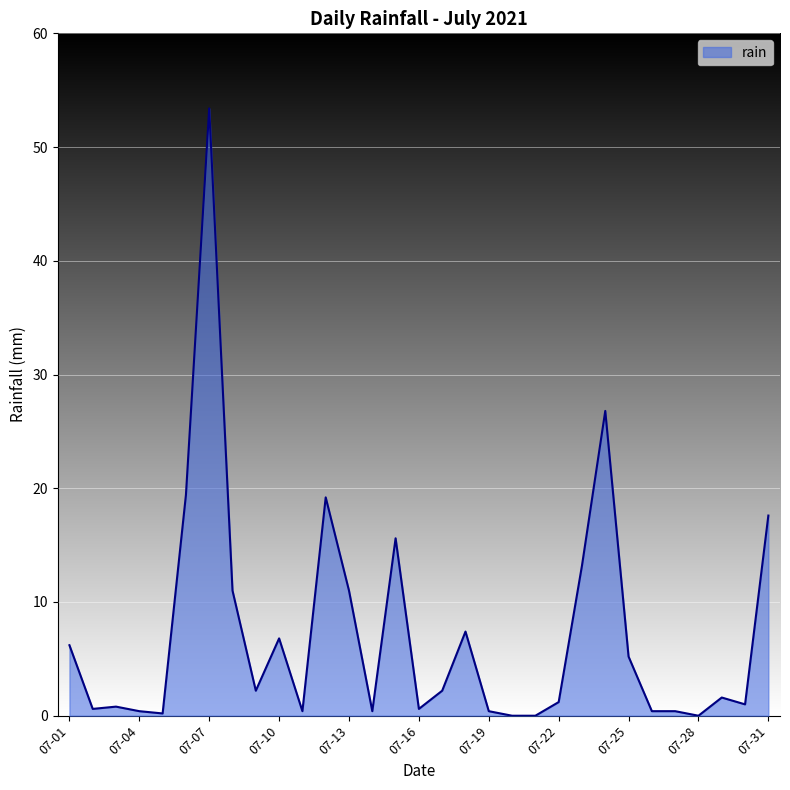

What is the greatest value displayed?

53.4